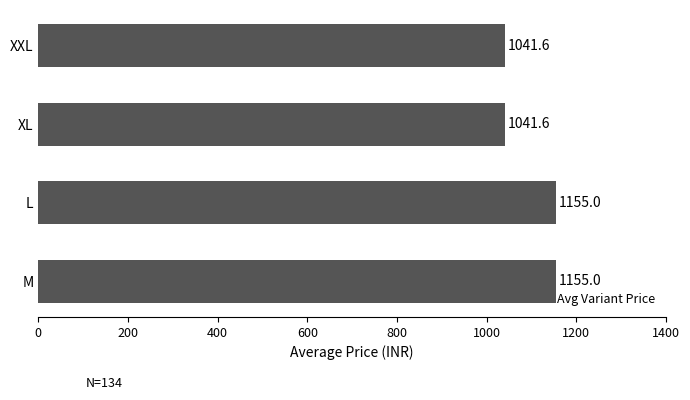

Does the chart contain stacked bars?

No